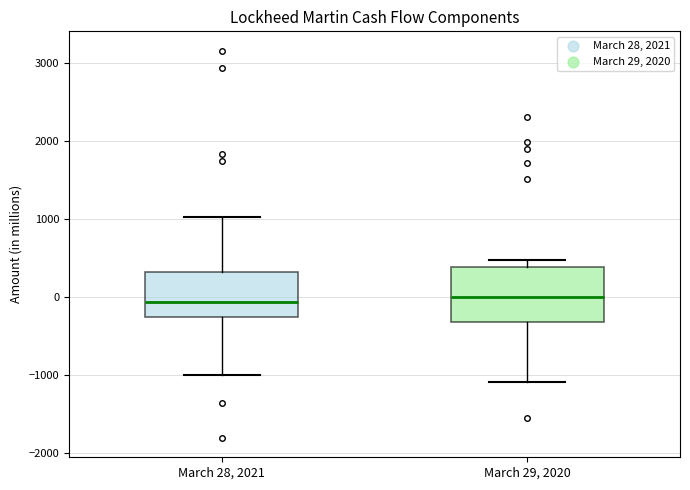

Reading left to right, transcribe this box plot: for each box, give where its median line is, the range the box spans, and where its two whiskers end, as read against the y-axis. The values are not printed on the chart, so give them approximately, as read against the axis.

March 28, 2021: median -100, box -300 to 300, whiskers -1000 to 1000
March 29, 2020: median 0, box -300 to 400, whiskers -1100 to 500